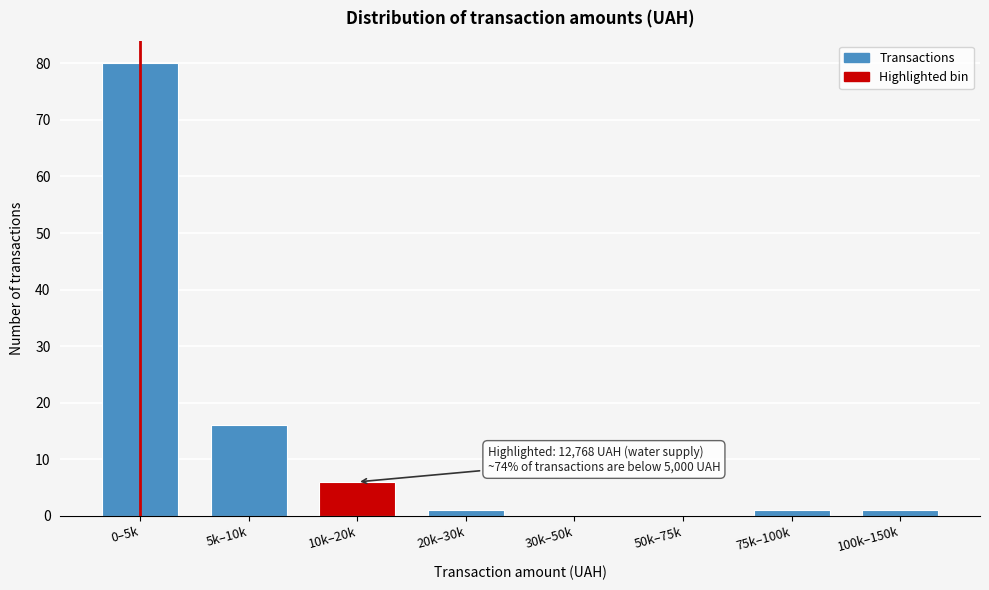

Reading left to right, what are all the values shown in this chart?

0–5k=80	5k–10k=16	10k–20k=6	20k–30k=1	30k–50k=0	50k–75k=0	75k–100k=1	100k–150k=1